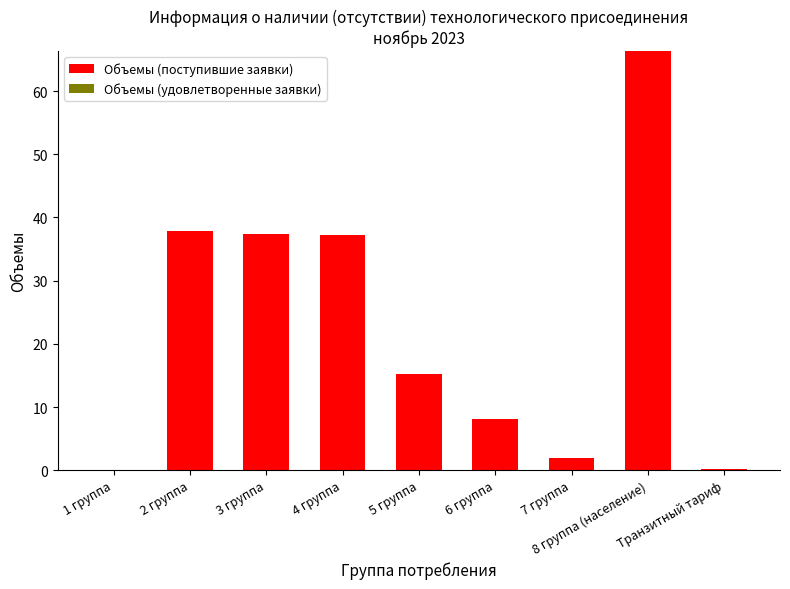

What is the maximum value shown in the chart?

66.3